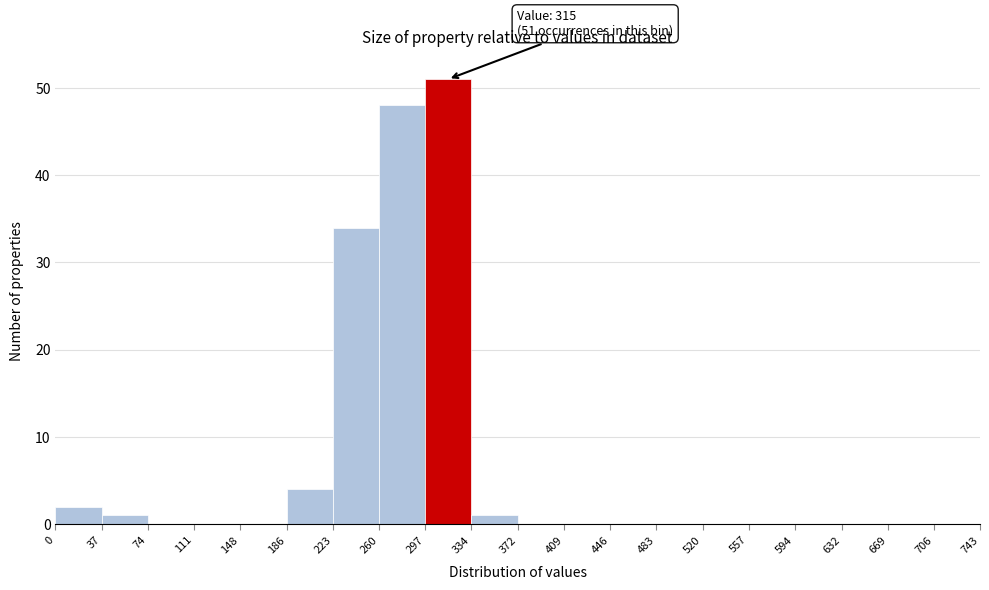

Over which range of the x-axis is the bar tallest?

297 to 334